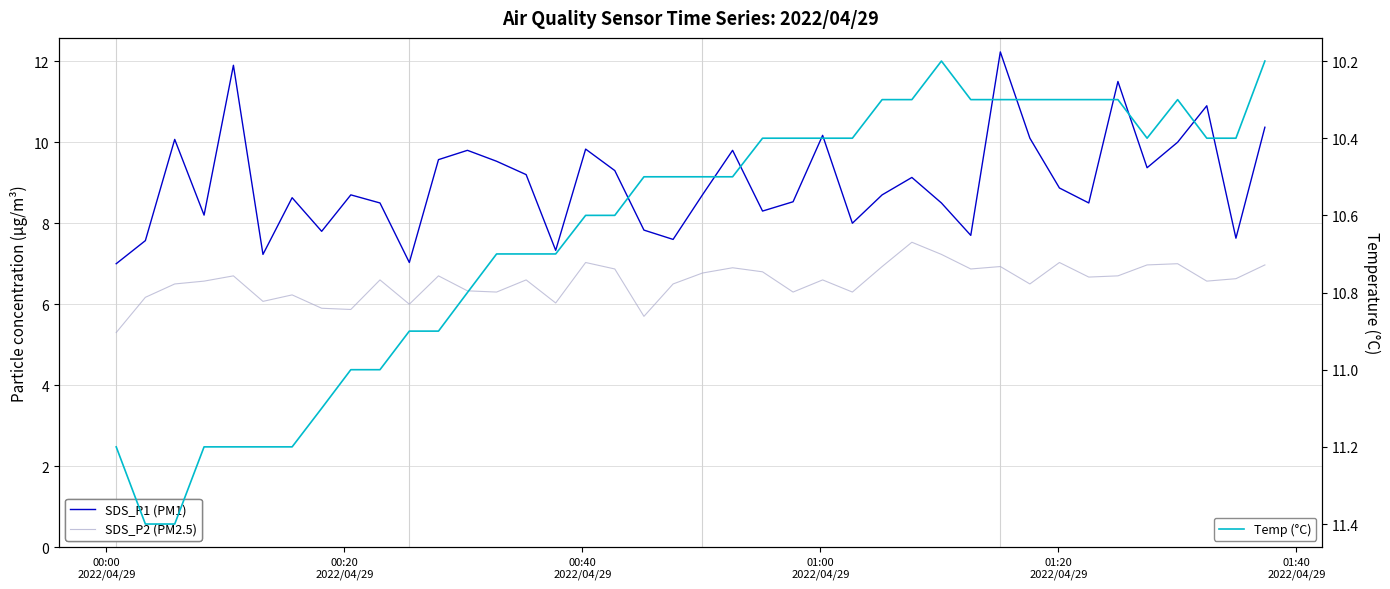

What is the value of the SDS_P1 (PM1) point at the 34th from the left?

8.5